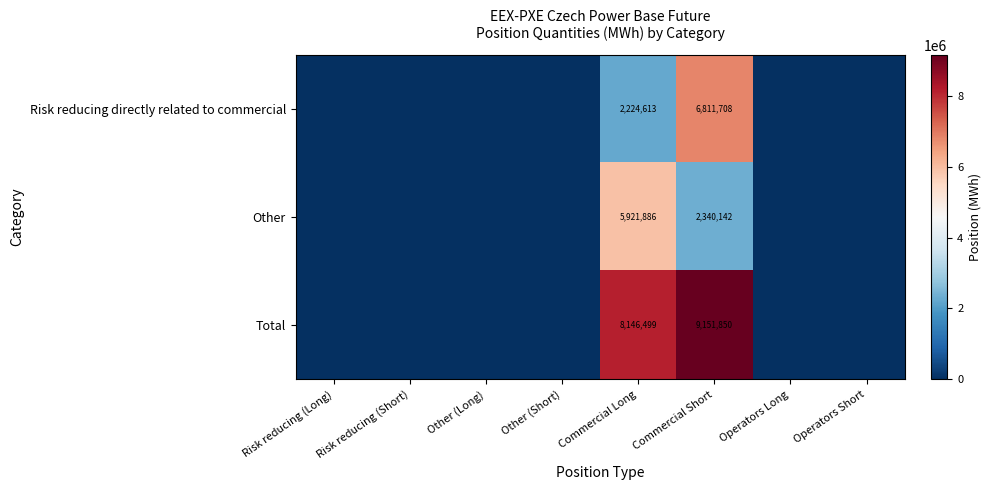

Rank the series at Commercial Long from highest to lowest value.

Total, Other, Risk reducing directly related to commercial